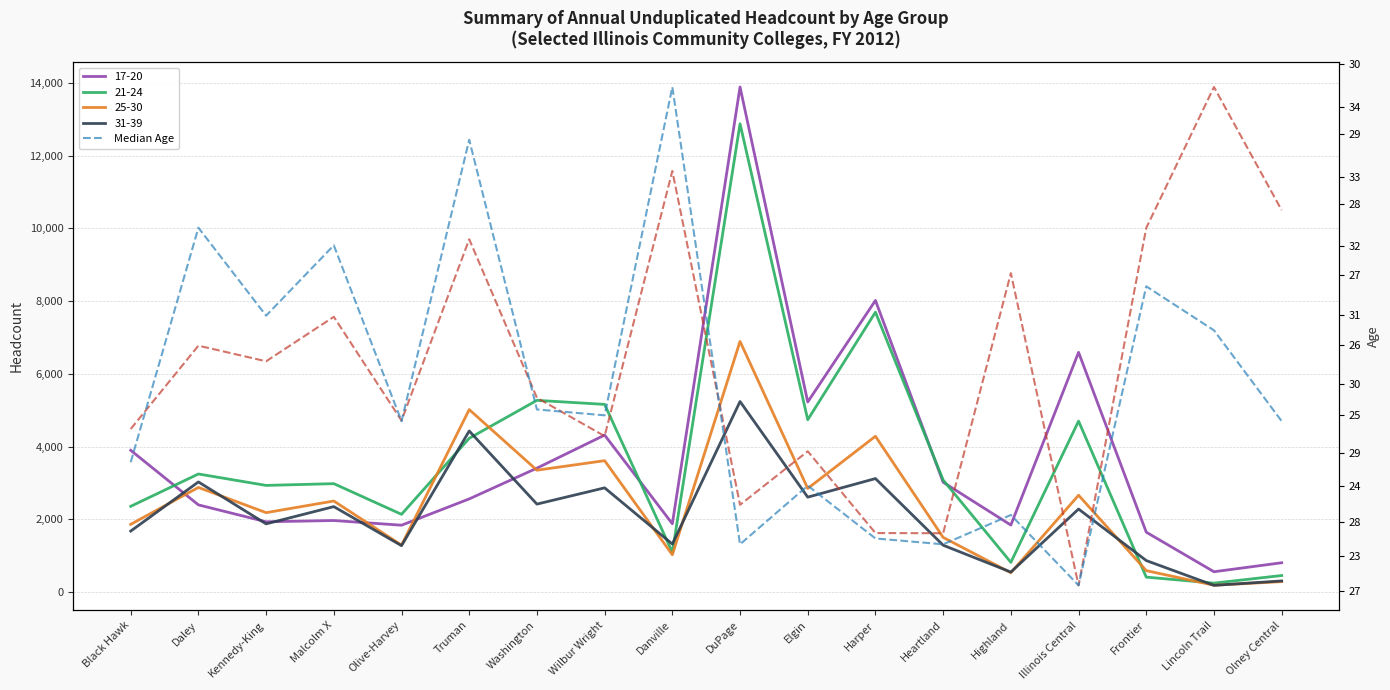

Rank the categories by Median Age value from highest to lowest.

Danville, Truman, Daley, Malcolm X, Frontier, Kennedy-King, Lincoln Trail, Washington, Wilbur Wright, Olive-Harvey, Olney Central, Black Hawk, Elgin, Highland, Harper, DuPage, Heartland, Illinois Central